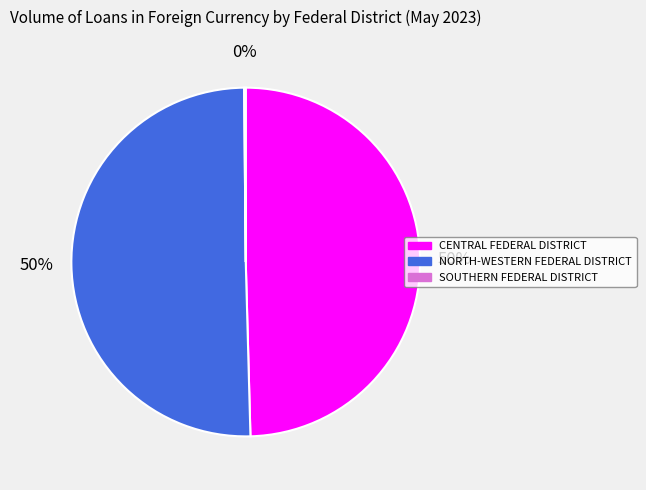

To the nearest percent, what is the average slice percentage?

33%